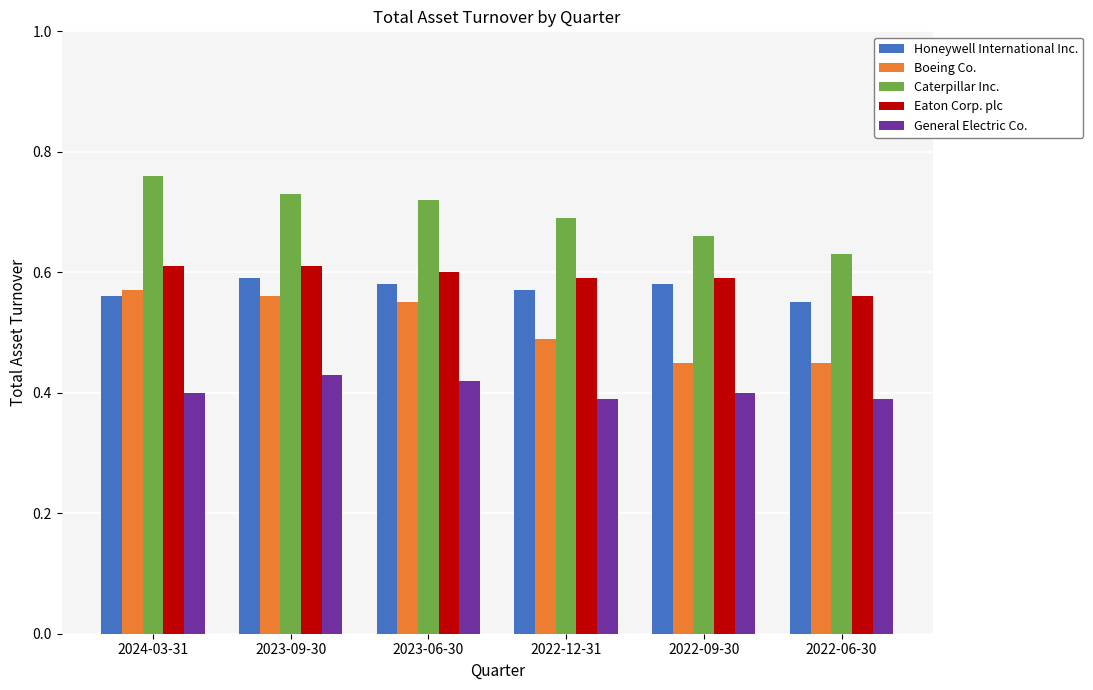

At how many categories does at least one series exceed 0?

6